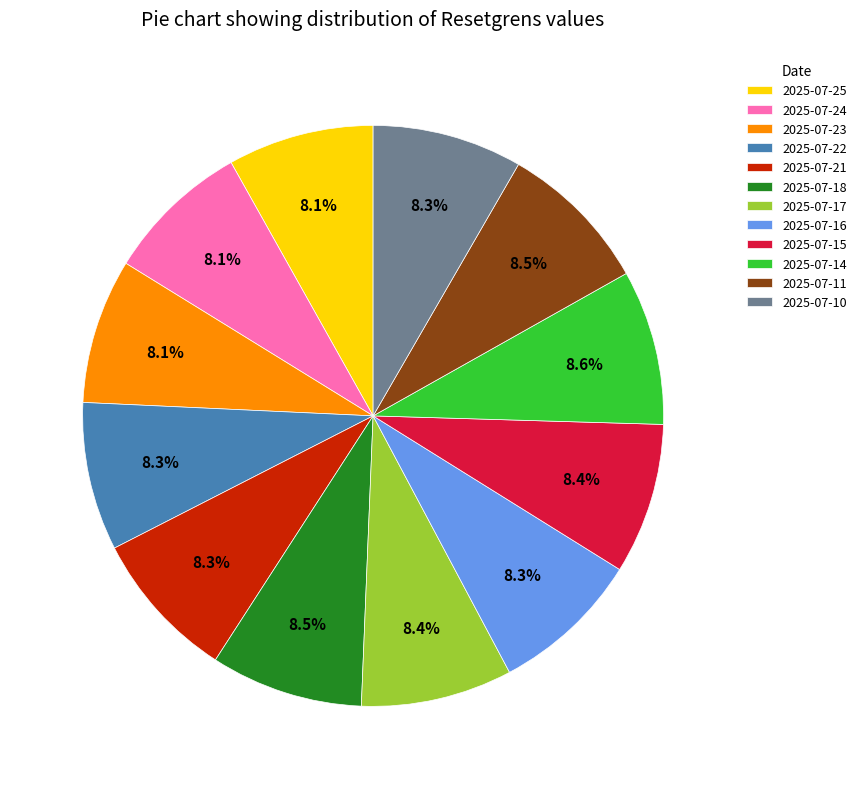

True or false: 2025-07-11 accounts for 15% of the total.

False